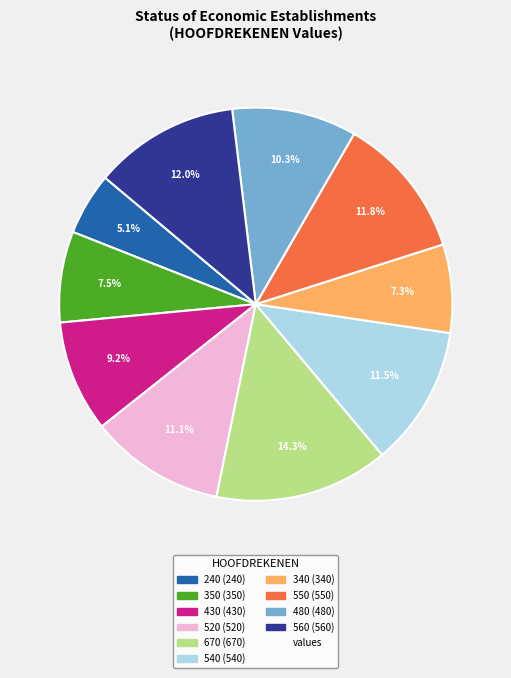

Is there a majority slice in this chart?

No